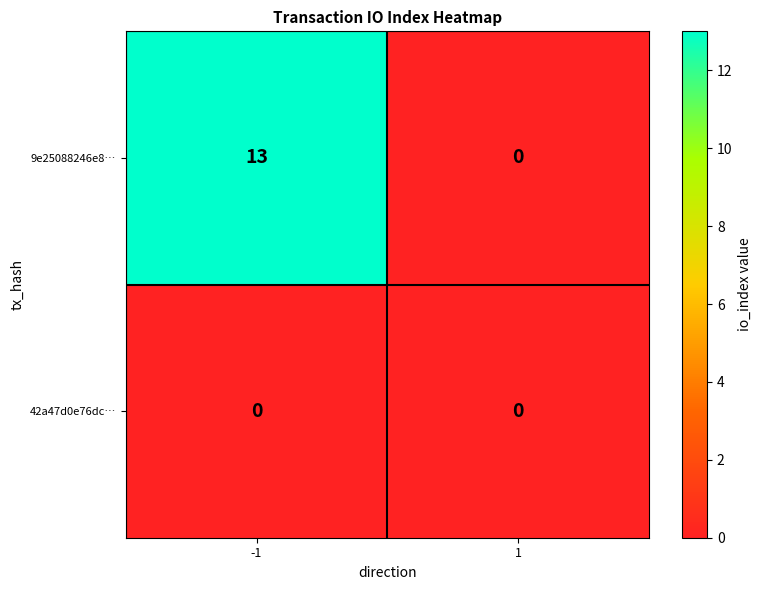

What is the difference between the highest and lowest values at -1?

13